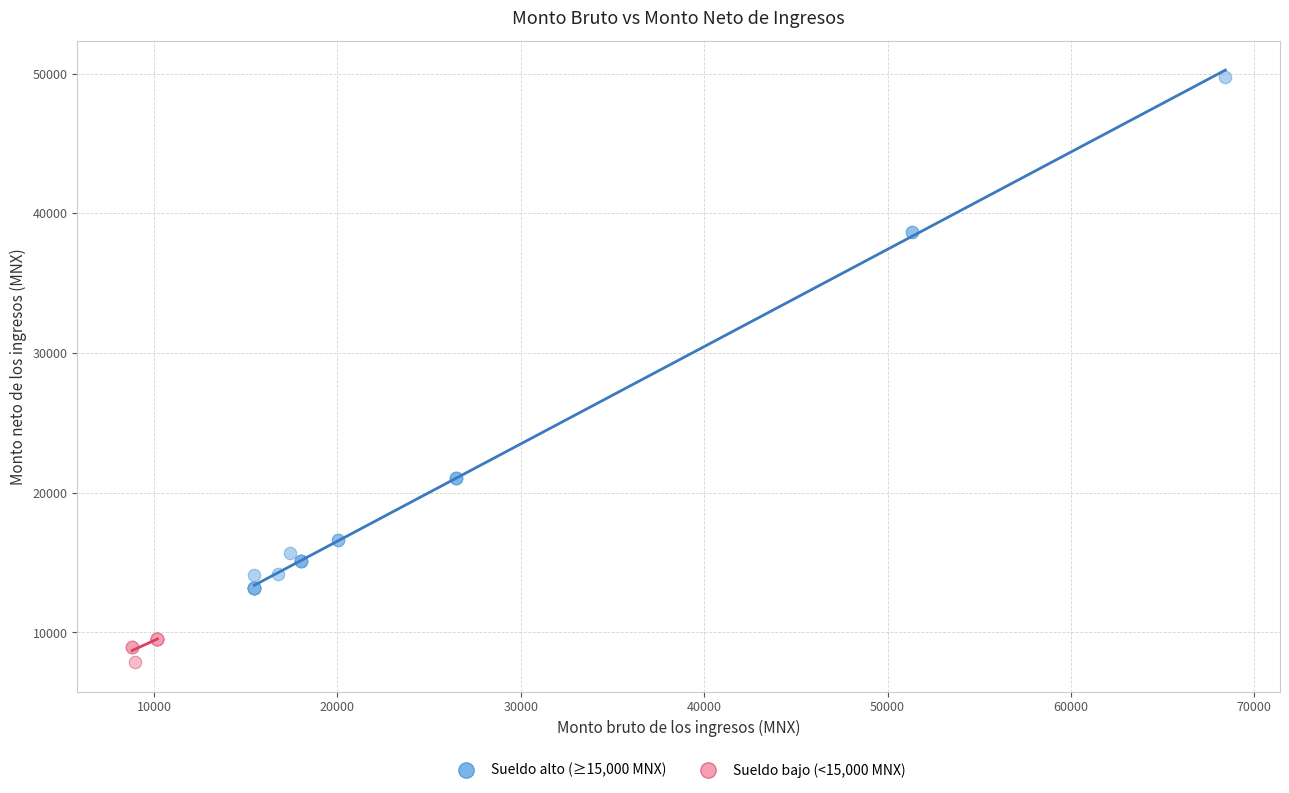

Which series reaches the minimum Y coordinate?

Sueldo bajo (<15,000 MNX)